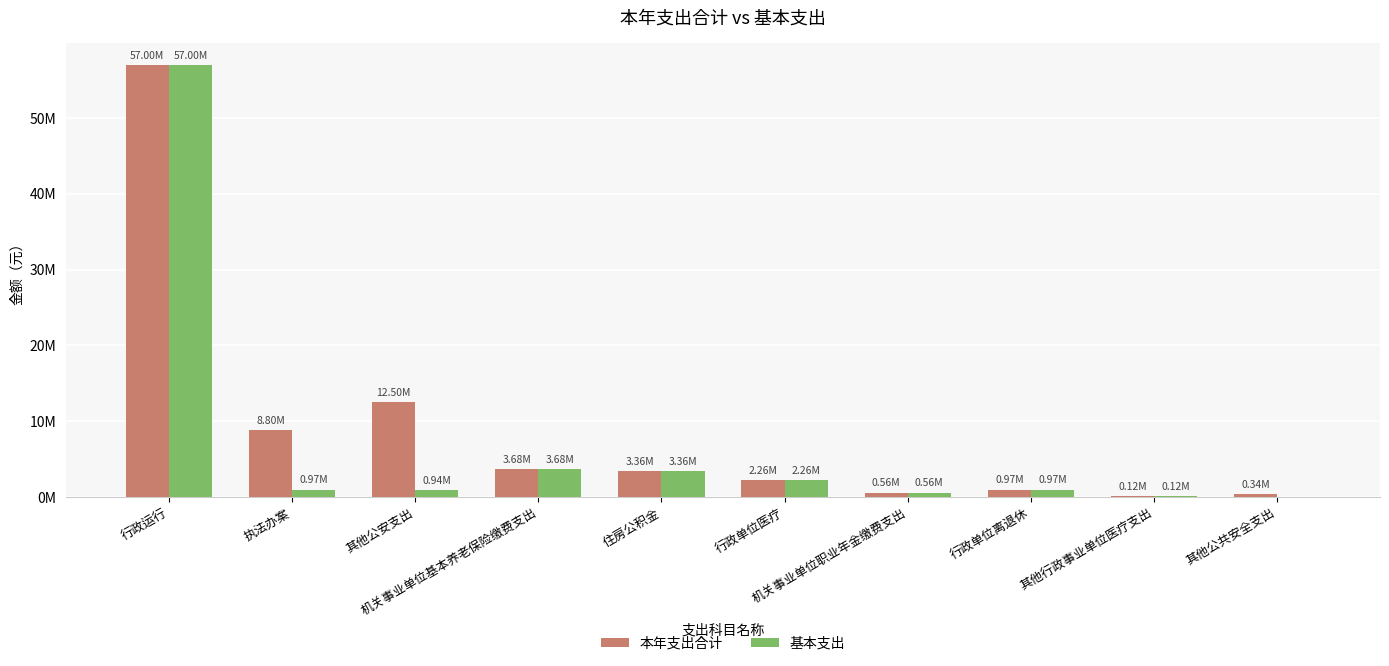

Reading left to right, list all the values displayed in this chart.

本年支出合计: 行政运行=56999335.1	执法办案=8801872.7	其他公安支出=12499171.5	机关事业单位基本养老保险缴费支出=3681425.4	住房公积金=3362634.0	行政单位医疗=2262828.1	机关事业单位职业年金缴费支出=563636.3	行政单位离退休=968981.0	其他行政事业单位医疗支出=117426.4	其他公共安全支出=344606.0
基本支出: 行政运行=56999335.1	执法办案=970800.0	其他公安支出=936000.0	机关事业单位基本养老保险缴费支出=3681425.4	住房公积金=3362634.0	行政单位医疗=2262828.1	机关事业单位职业年金缴费支出=563636.3	行政单位离退休=968981.0	其他行政事业单位医疗支出=117426.4	其他公共安全支出=0.0